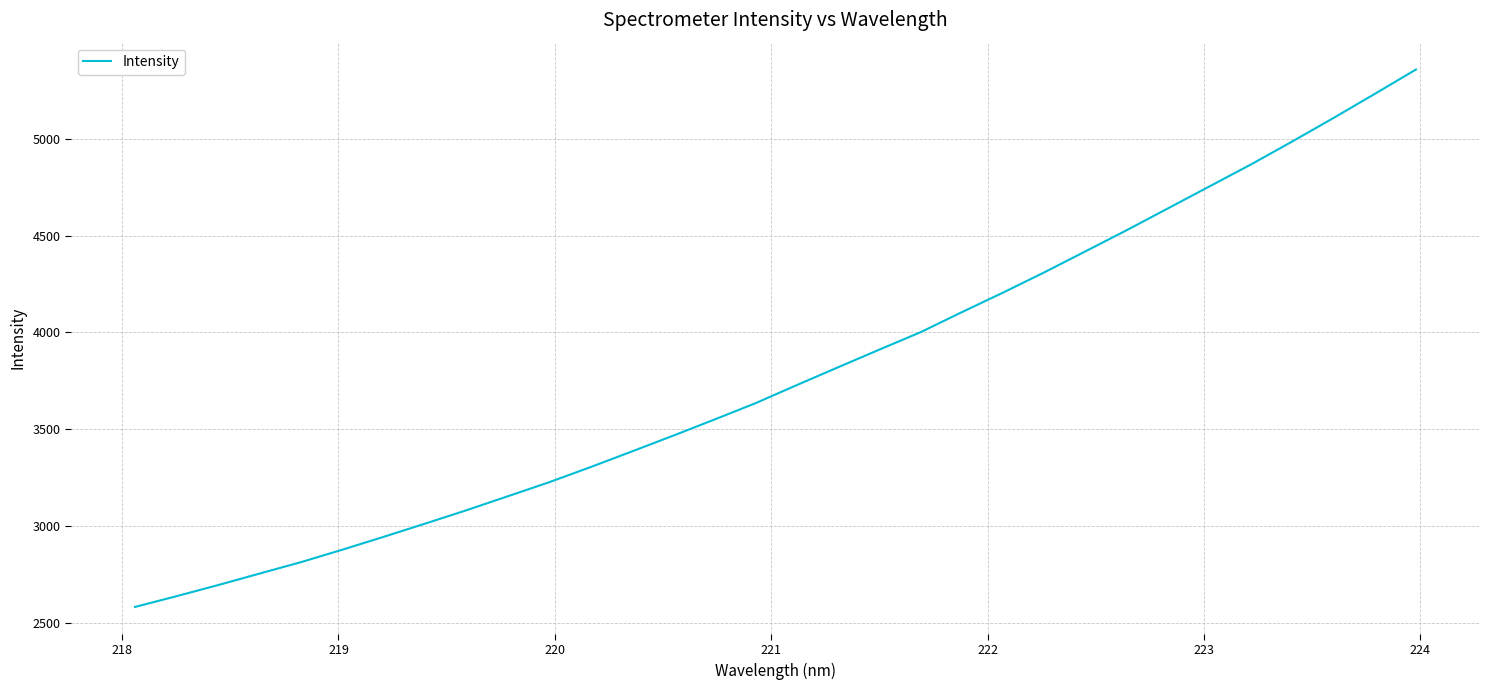

What is the minimum value shown in the chart?

2584.3